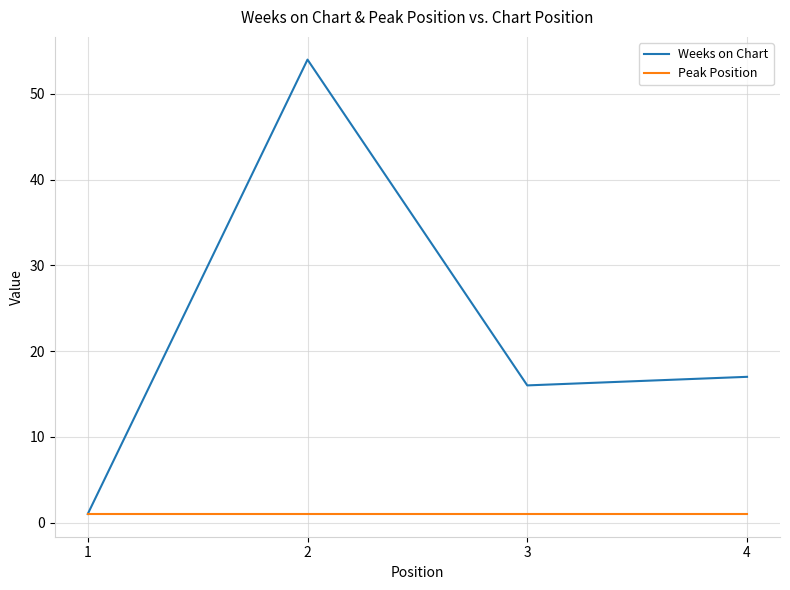

At which category does Weeks on Chart reach its first local valley?

3